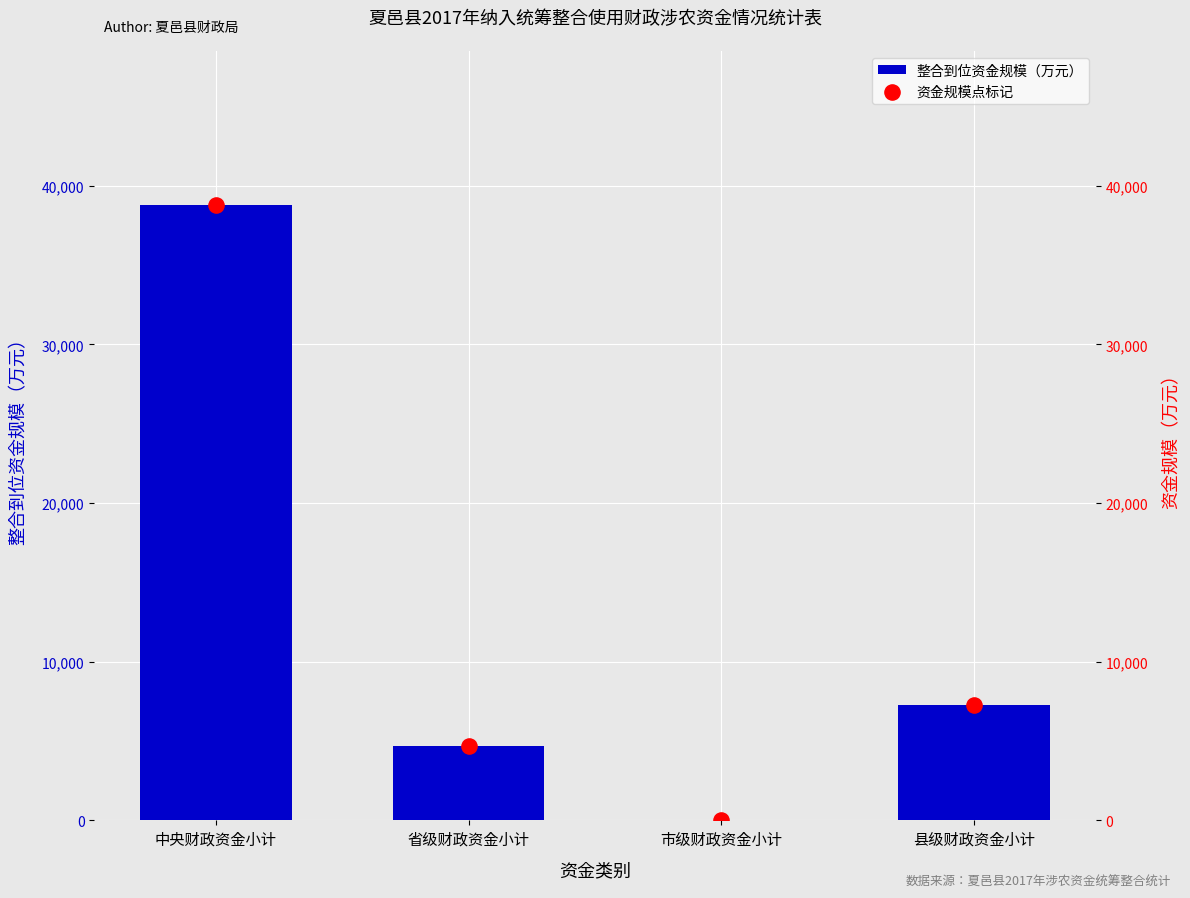

At which category is the sum across all series the highest?

中央财政资金小计